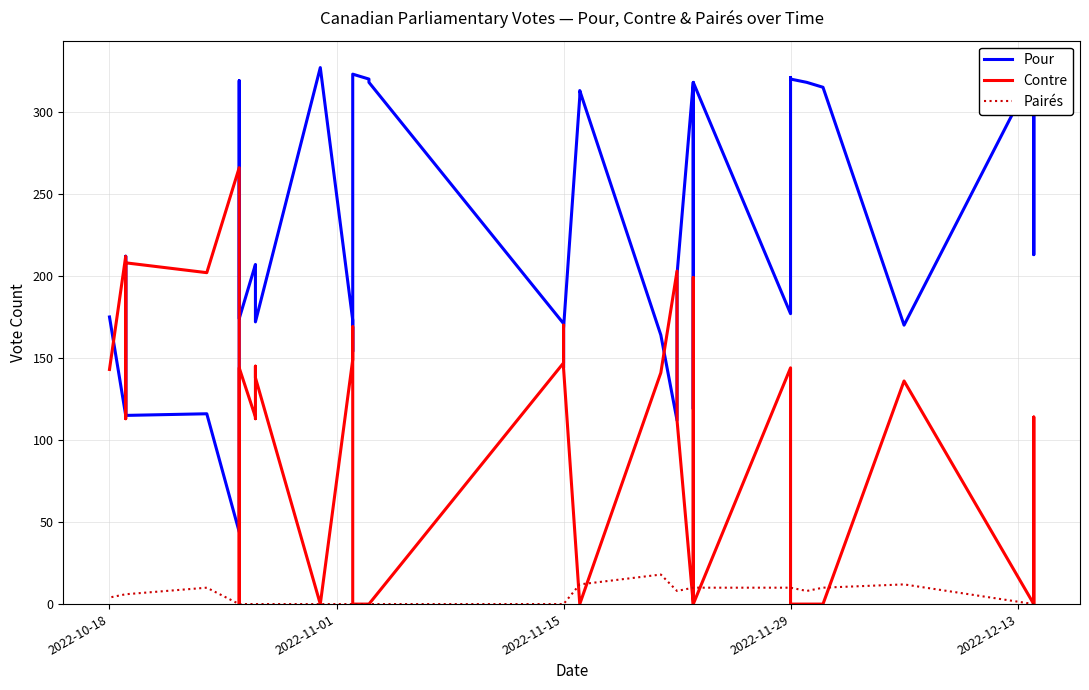

What is the difference between the maximum and minimum values in the Contre series?

266